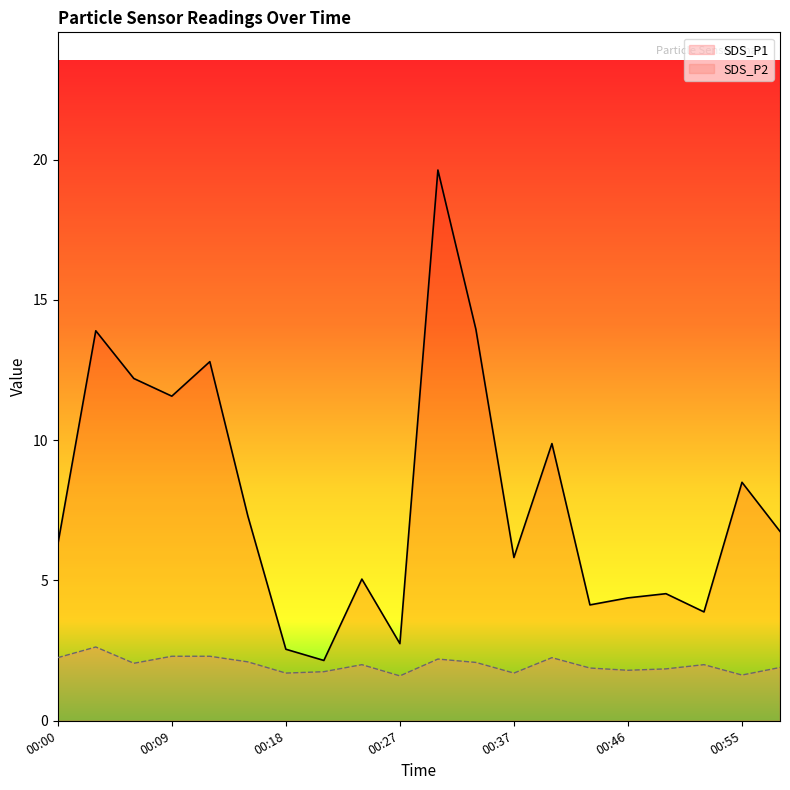

Is the value of SDS_P2 at 00:09 greater than the value of SDS_P1 at 00:21?

Yes